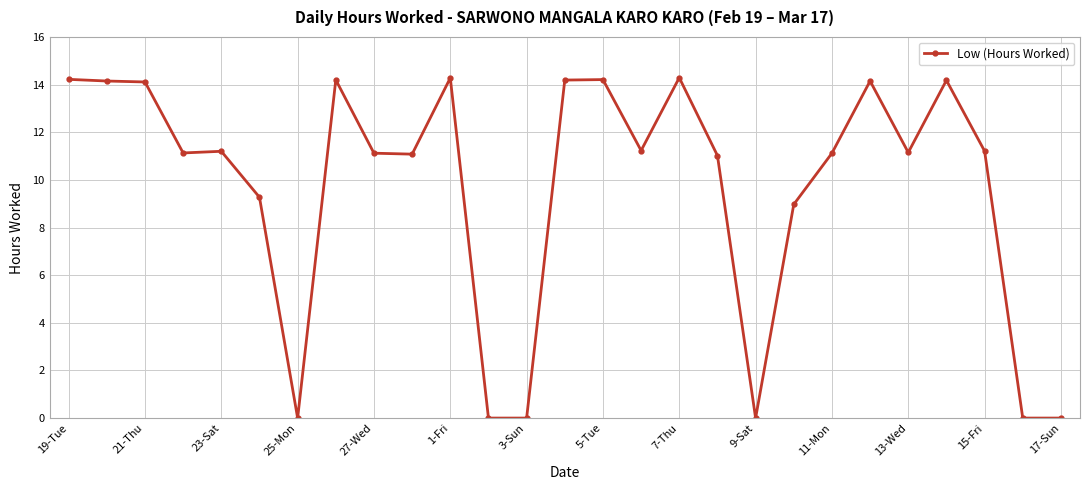

True or false: there are more than 0 points higher than both neighbors.

True